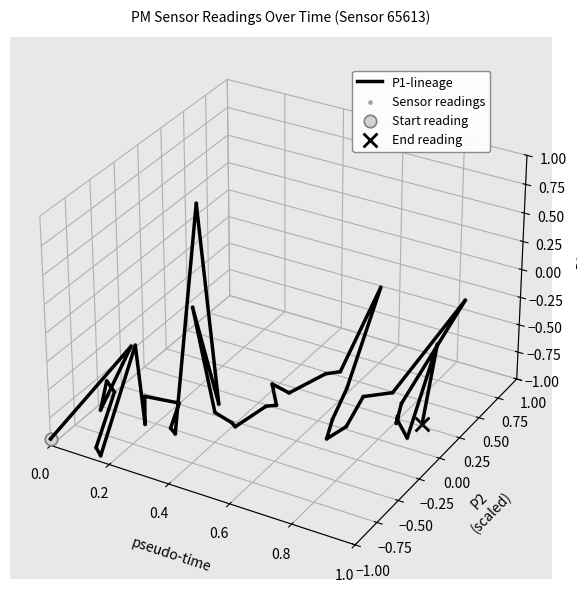

Which series contains the lowest Y value?

P1-lineage